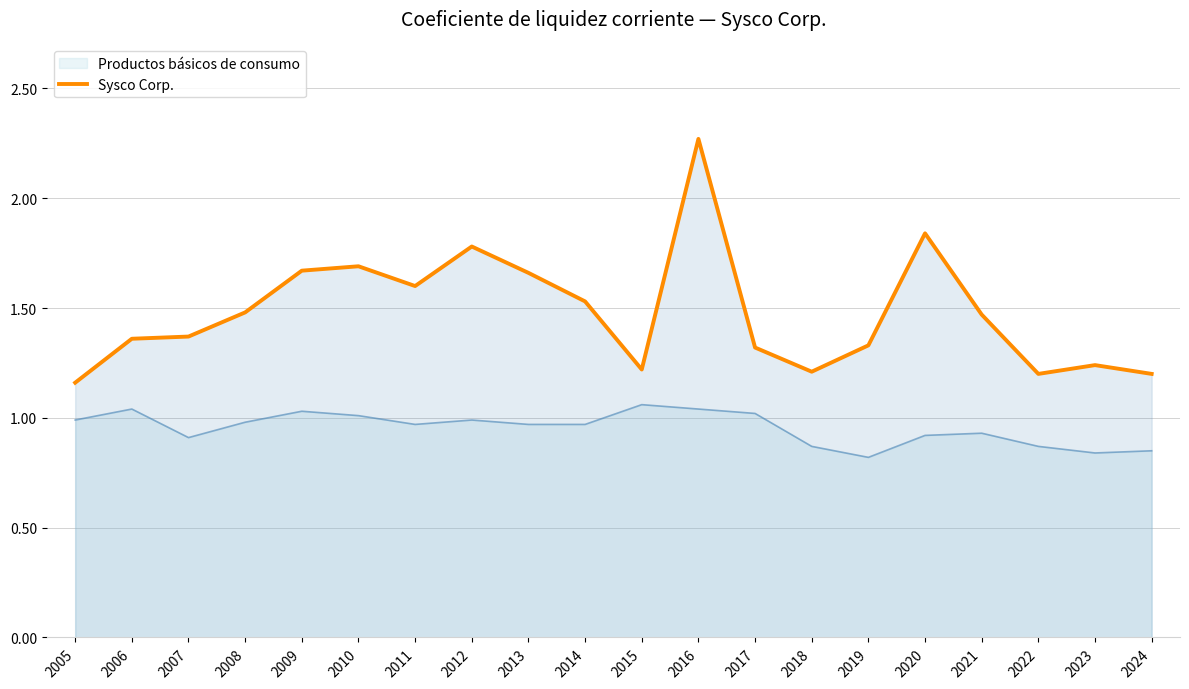

At which label is the value closest to 1?

2005